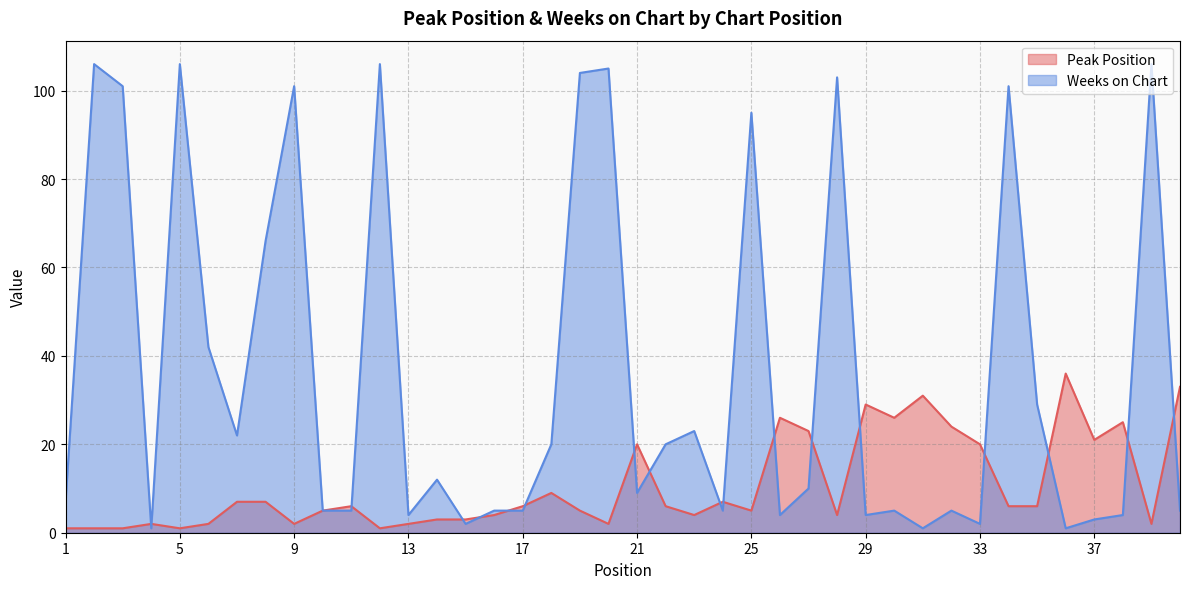

How many interior local peaks does the Weeks on Chart series have?

13